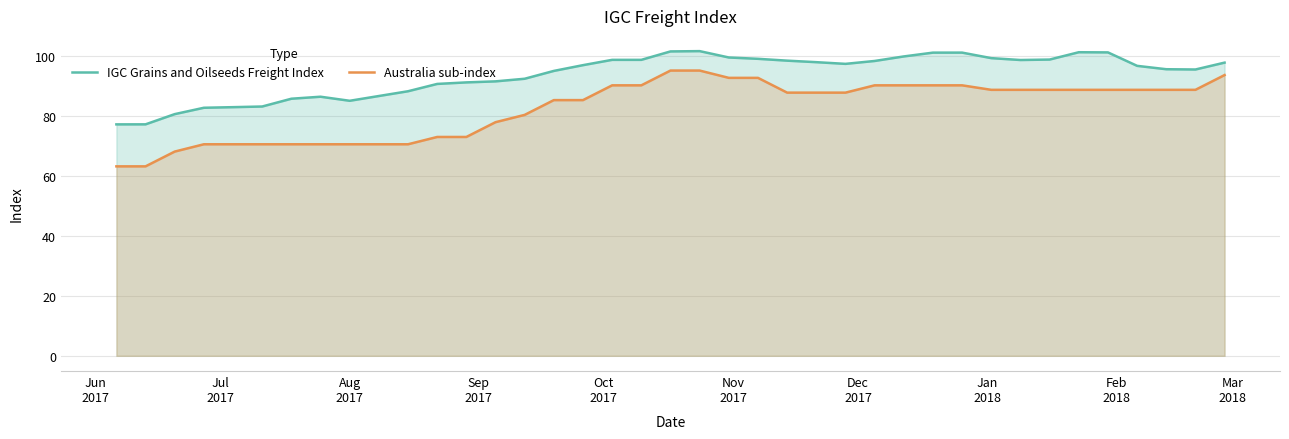

What are all the series names shown in the legend?

IGC Grains and Oilseeds Freight Index, Australia sub-index